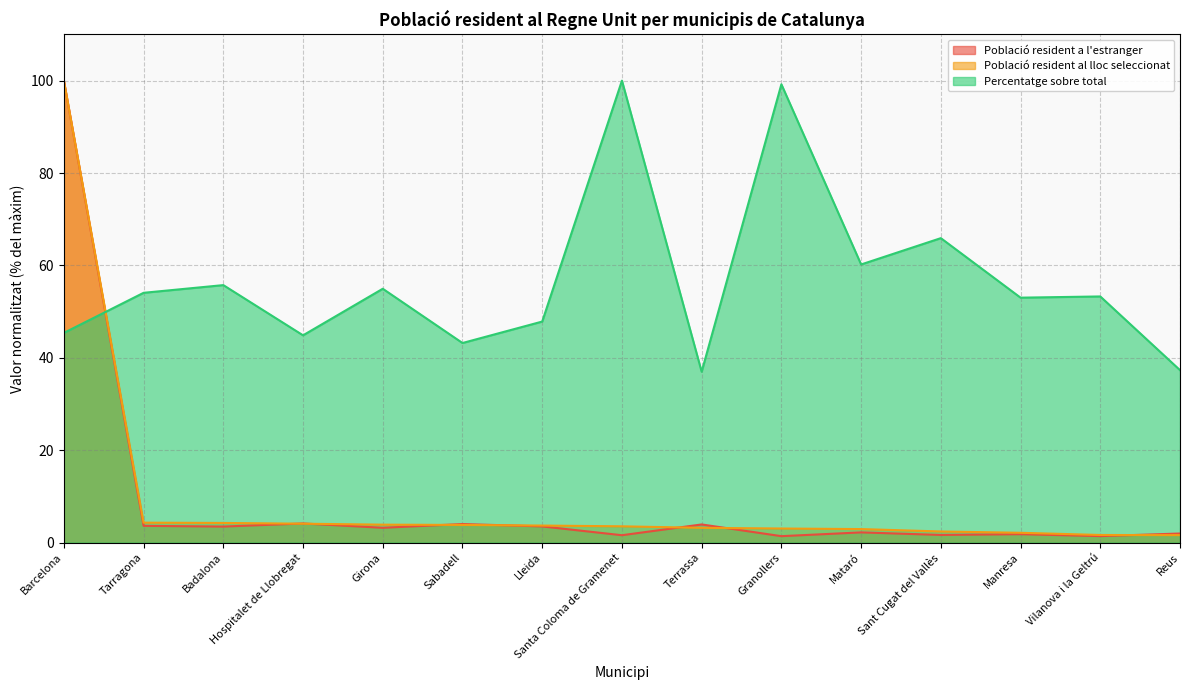

Which series changed the most between Vilanova i la Geltrú and Reus?

Percentatge sobre total